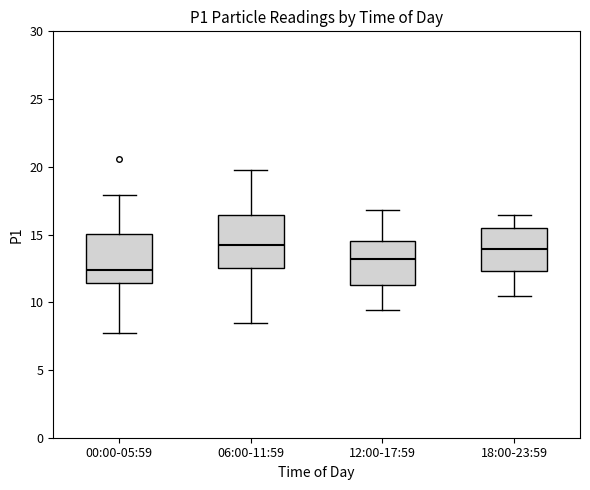

Where does the upper whisker of the box for 00:00-05:59 end on the y-axis? The values are not printed on the chart, so give them approximately, as read against the axis.

18.0